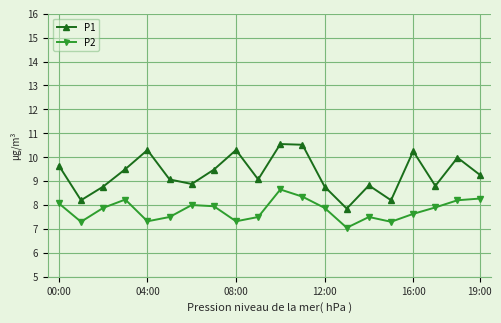

List the series in order of their overall mean, highest first.

P1, P2